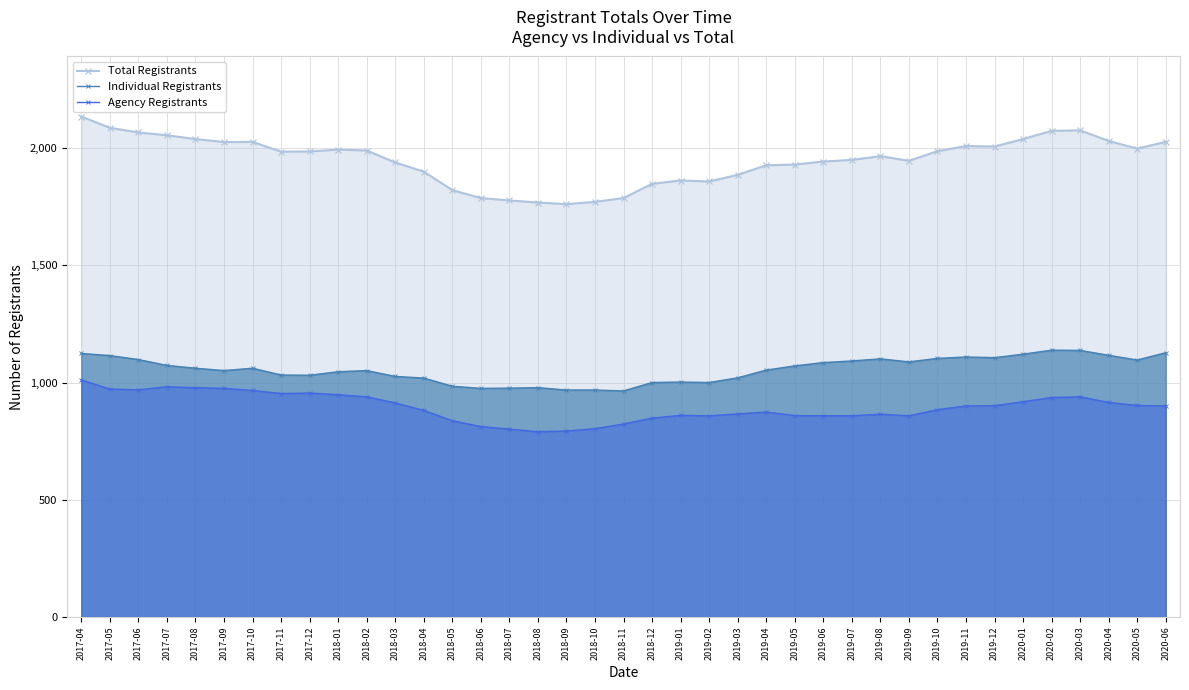

Does the chart display data point markers on the line(s)?

Yes